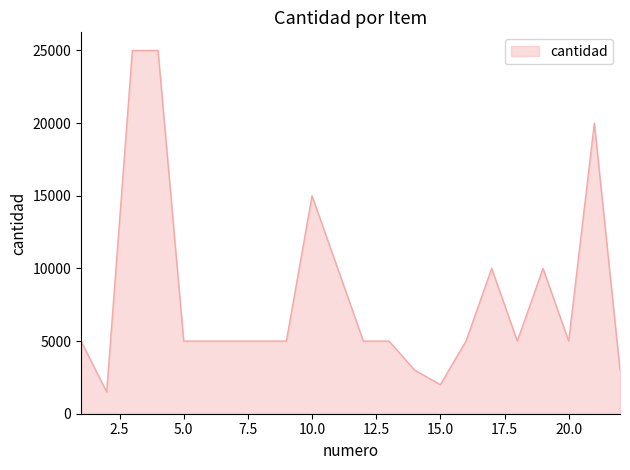

What is the difference between the maximum and minimum values?

23500